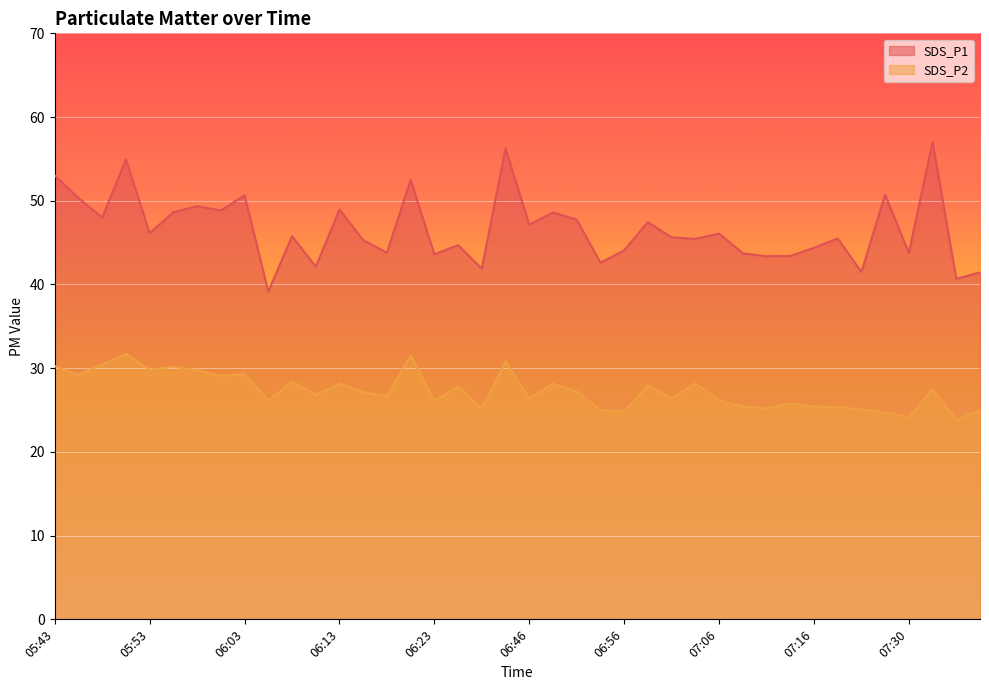

What is the difference between the maximum and minimum values in the SDS_P1 series?

17.9